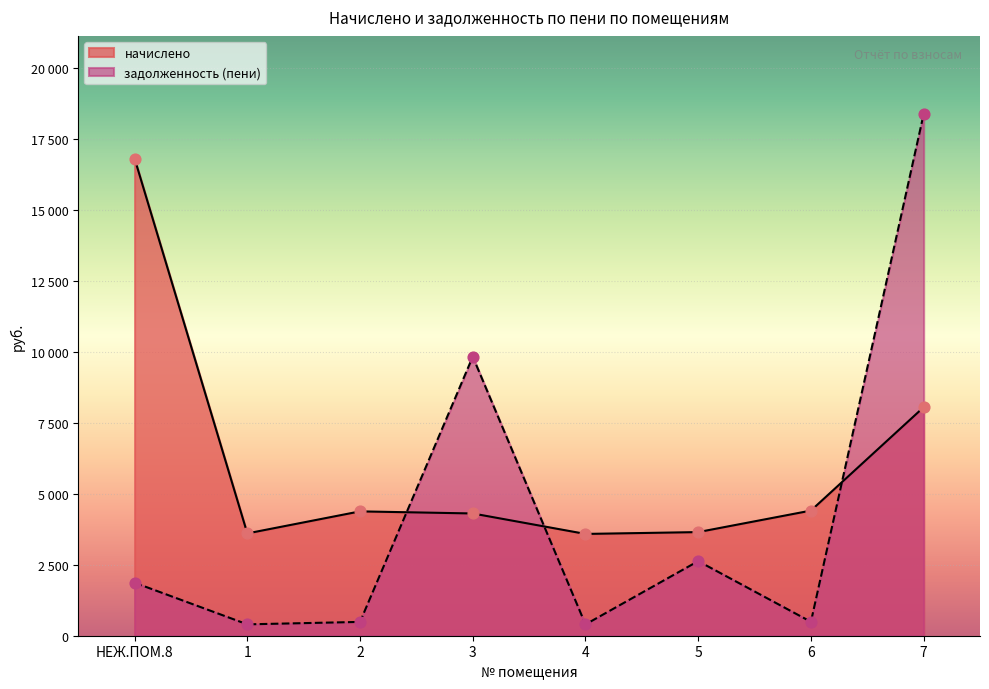

At how many categories does at least one series exceed 715?

8